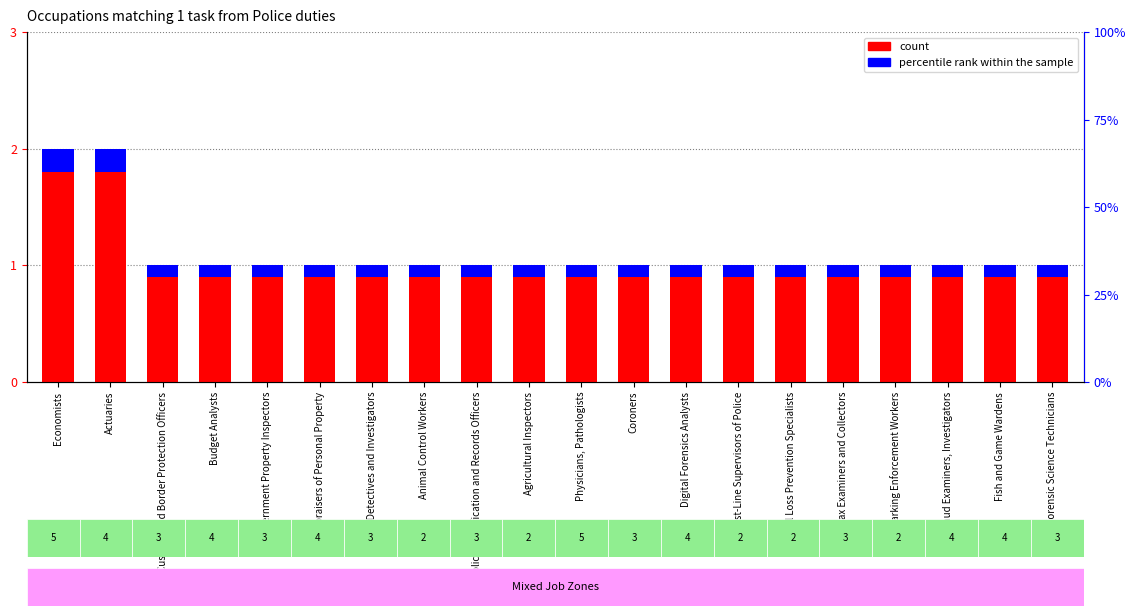

What is the maximum value shown in the chart?

2.0